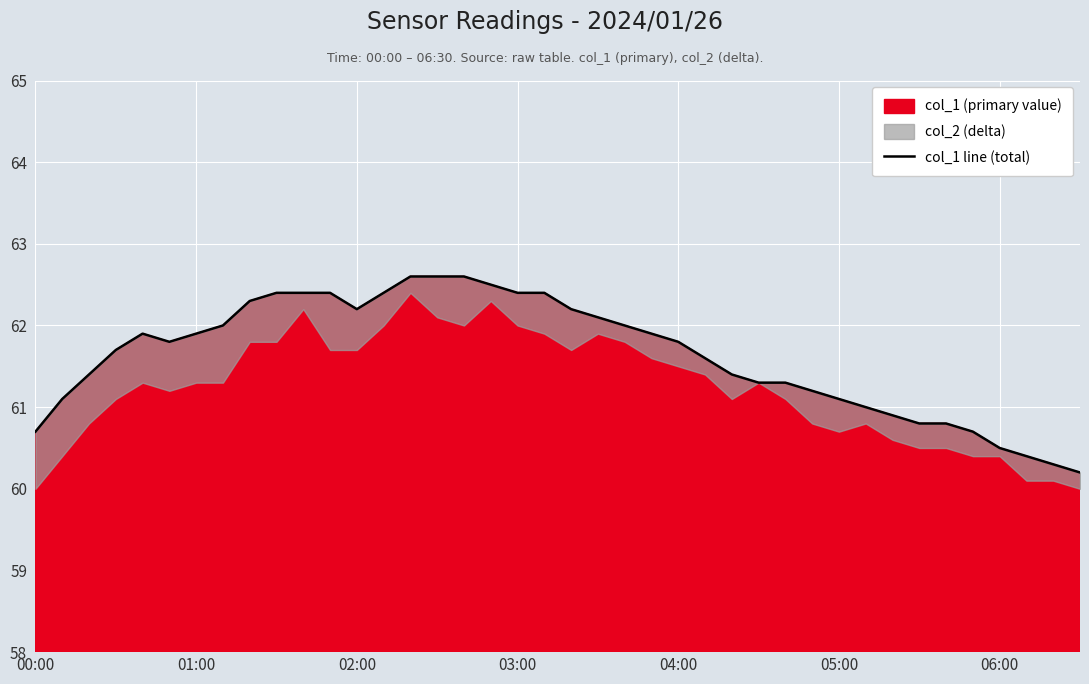

What is the highest value of the col_1 (primary value) series?

62.6